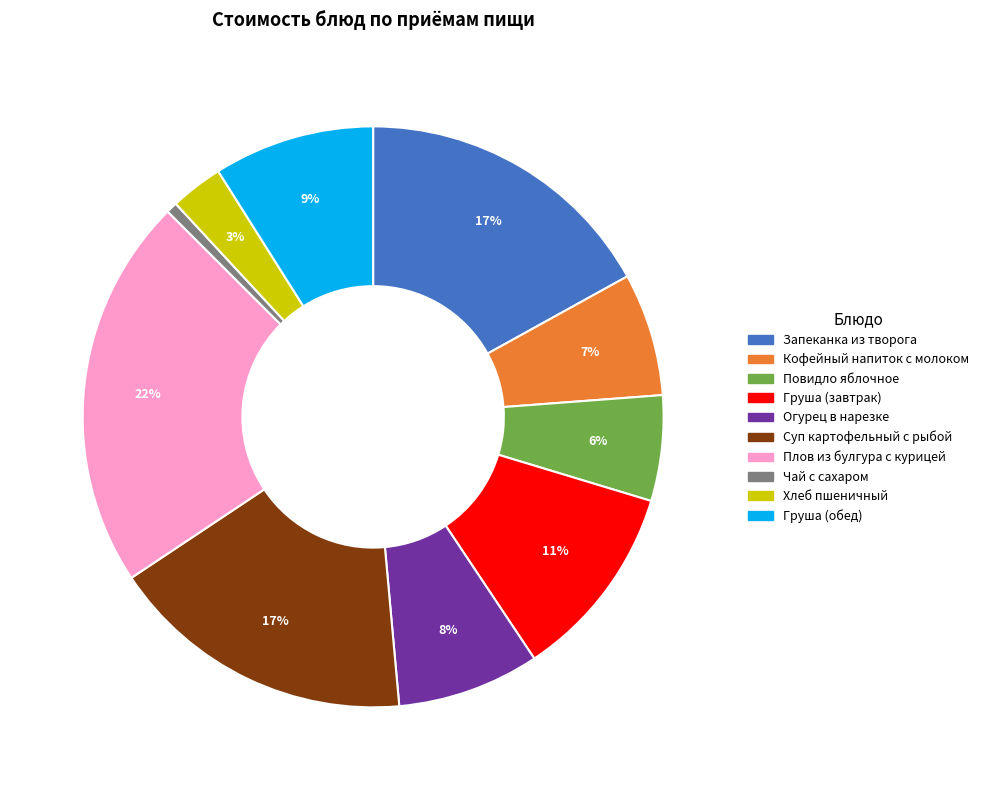

Is there a majority slice in this chart?

No